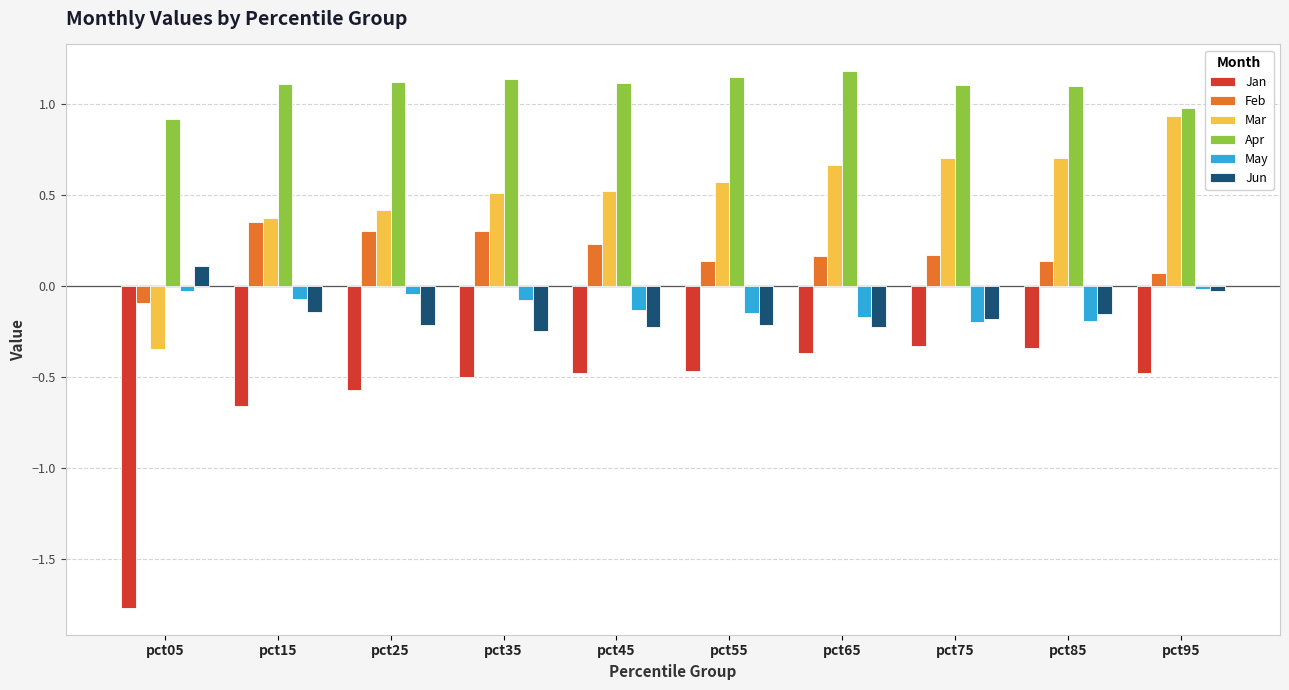

The value of Jan at pct95 is -0.1. True or false?

False